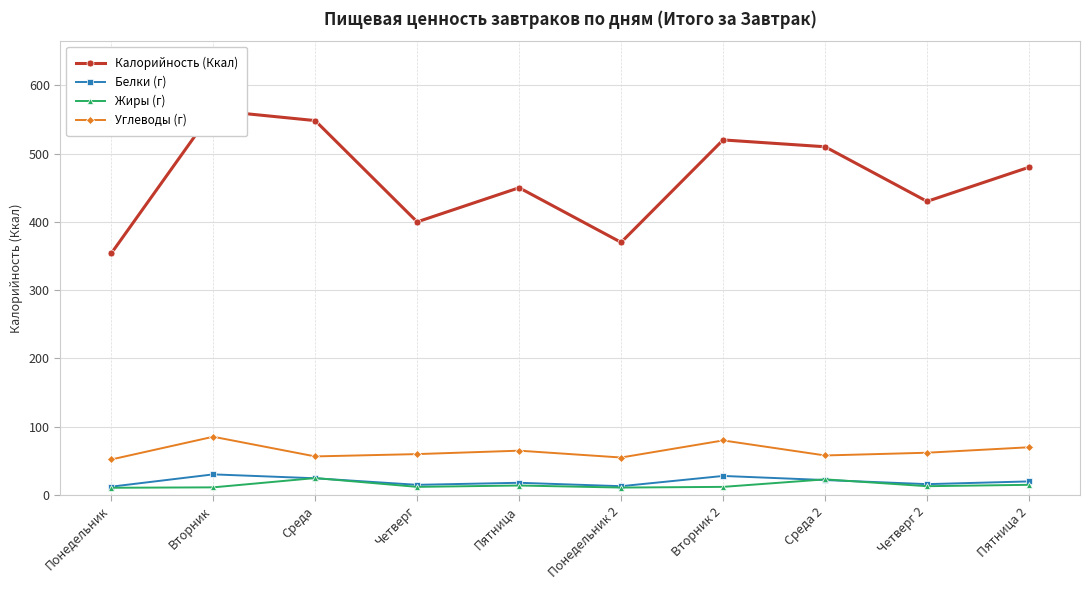

Which has a higher value, Четверг or Четверг 2?

Четверг 2